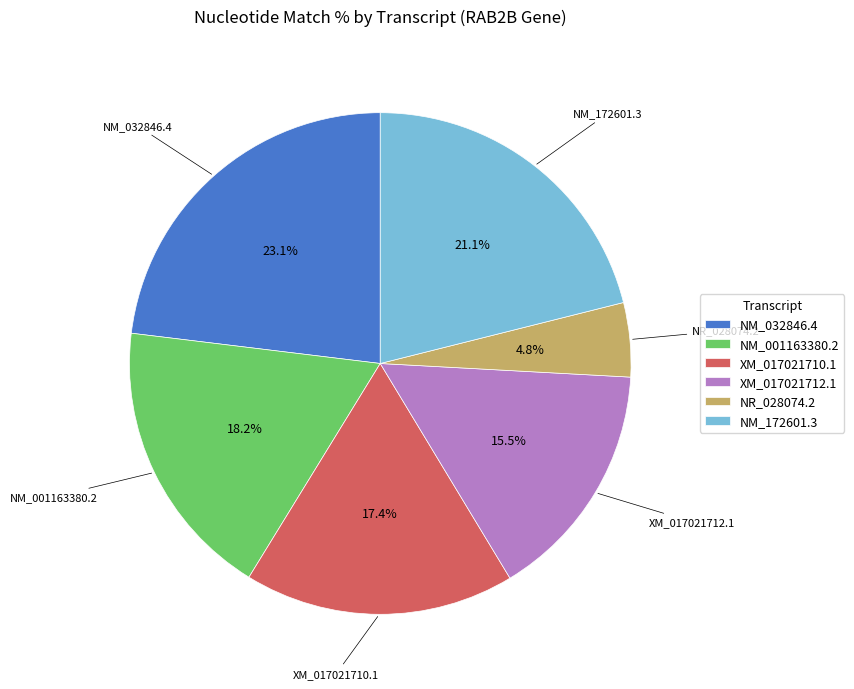

What portion of the pie excludes XM_017021712.1?

84.5%